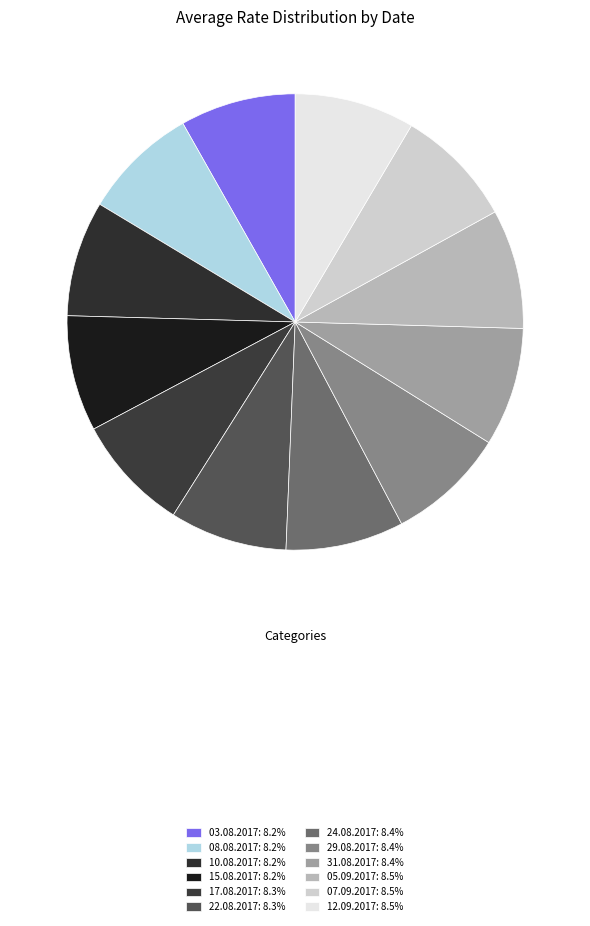

Combined, what portion of the pie is 05.09.2017 and 31.08.2017?

16.9%